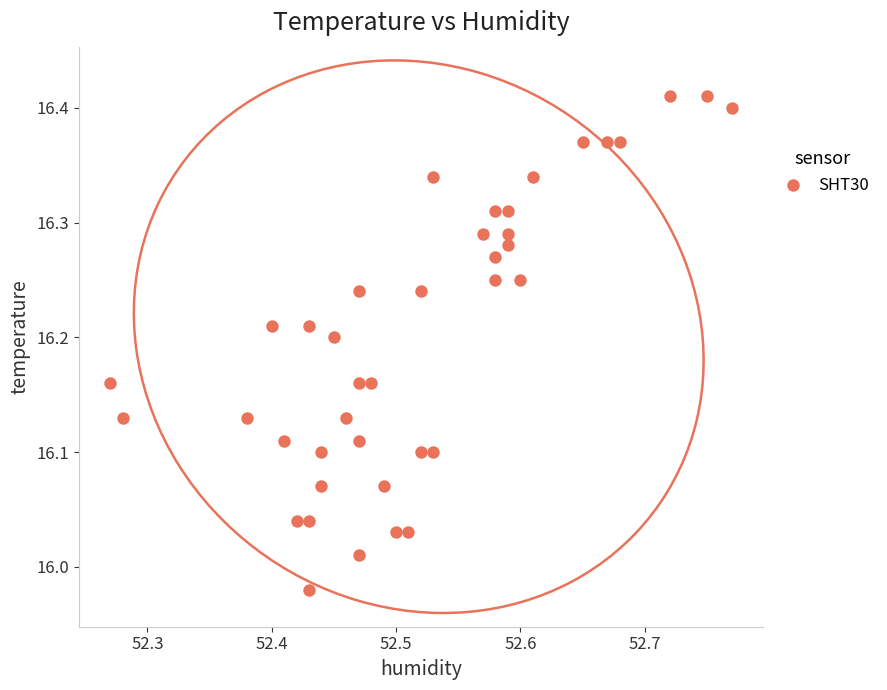

What is the range of Y values (max minus min)?

0.4